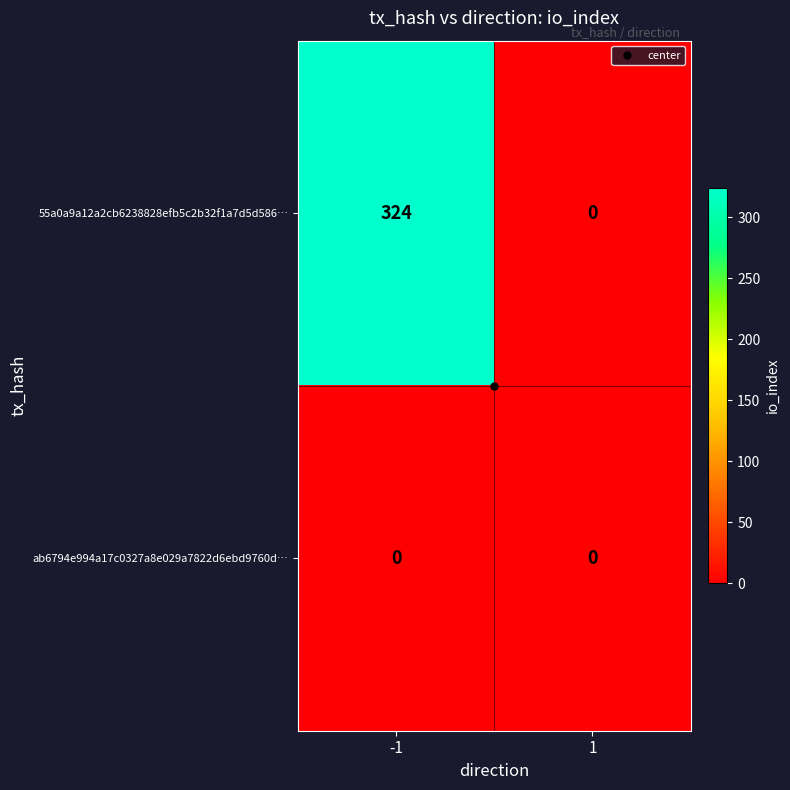

The 55a0a9a12a2cb6238828efb5c2b32f1a7d5d586… series shows 102 at -1. True or false?

False